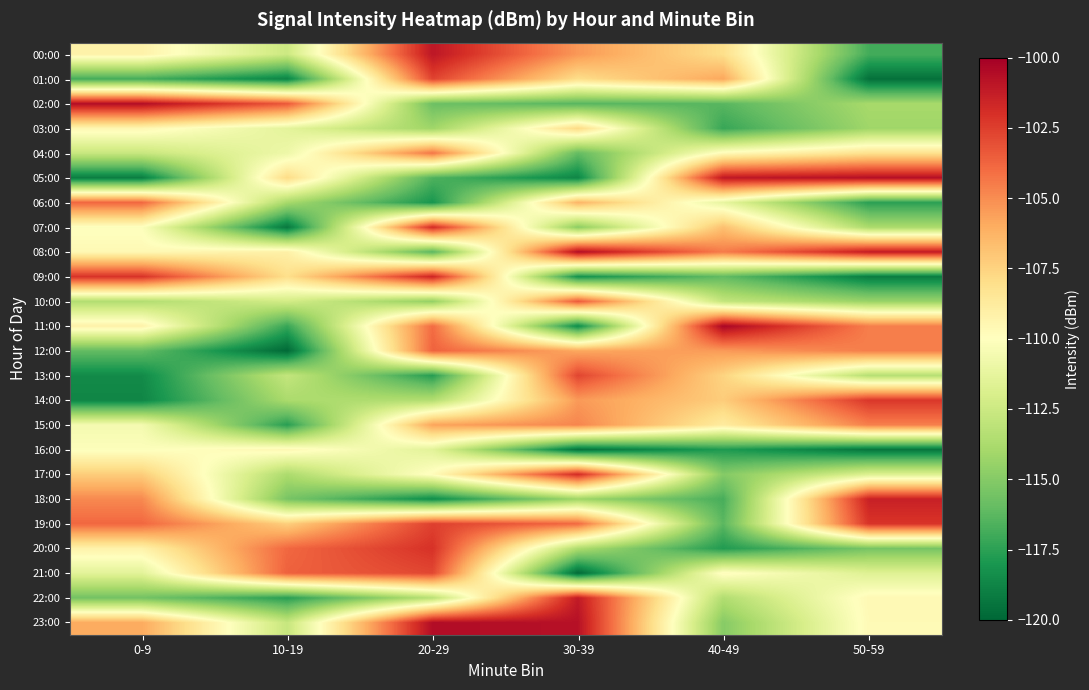

Which series has the largest total across all categories?

19:00